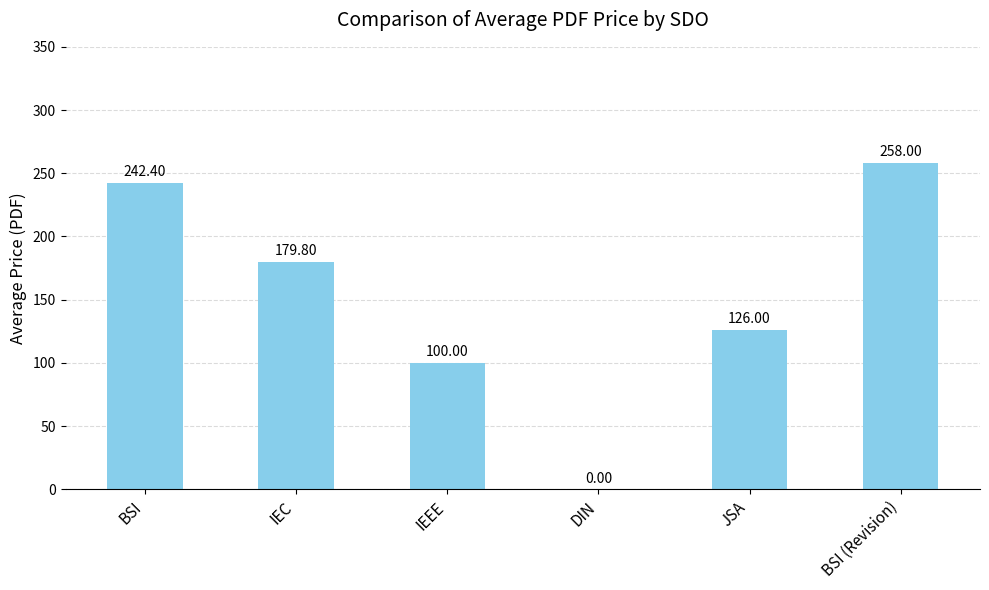

Which category has the highest value across all series?

BSI (Revision)